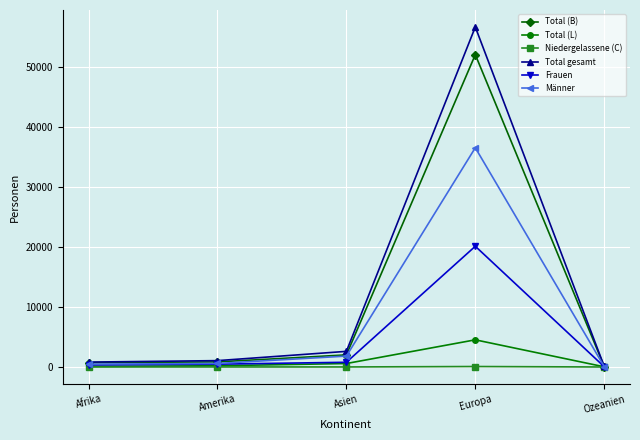

Read the Niedergelassene (C) value at Asien.

7